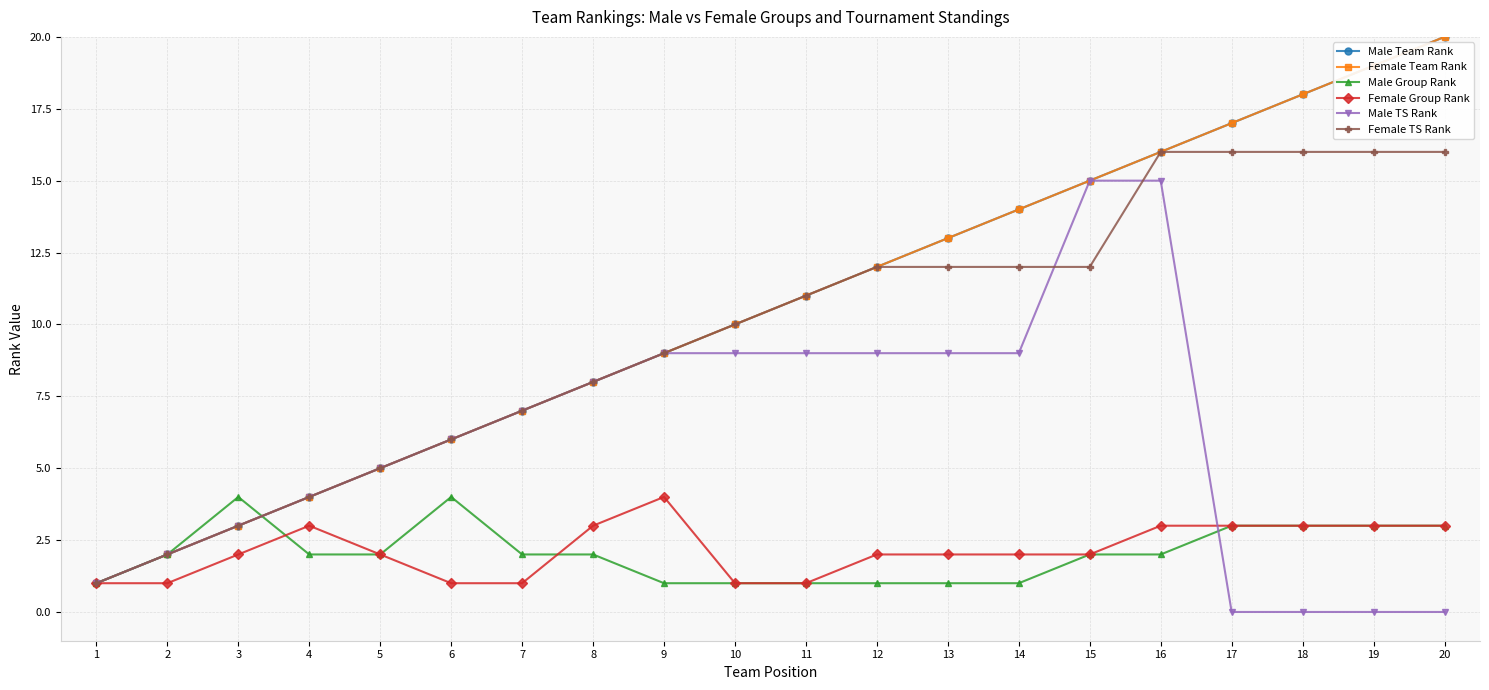

What is the average value of the Male Group Rank series?

2